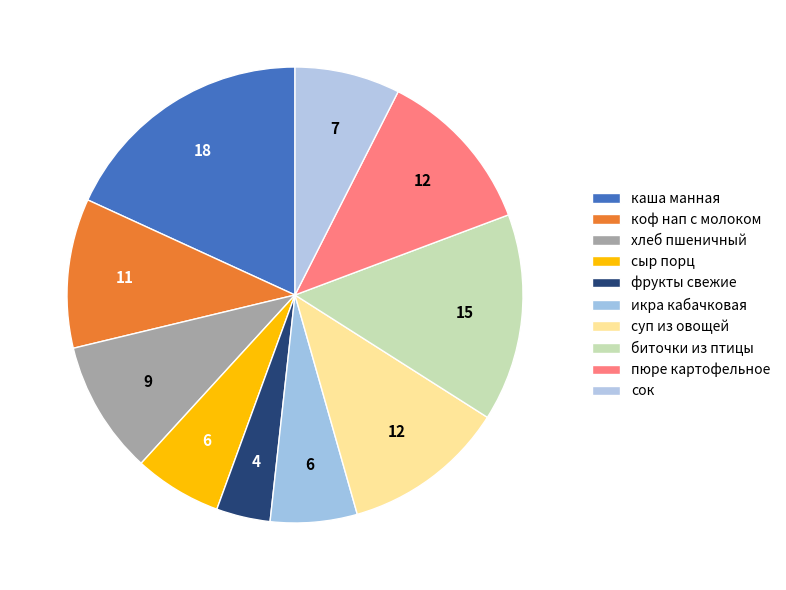

Which category has the smallest portion of the pie?

фрукты свежие